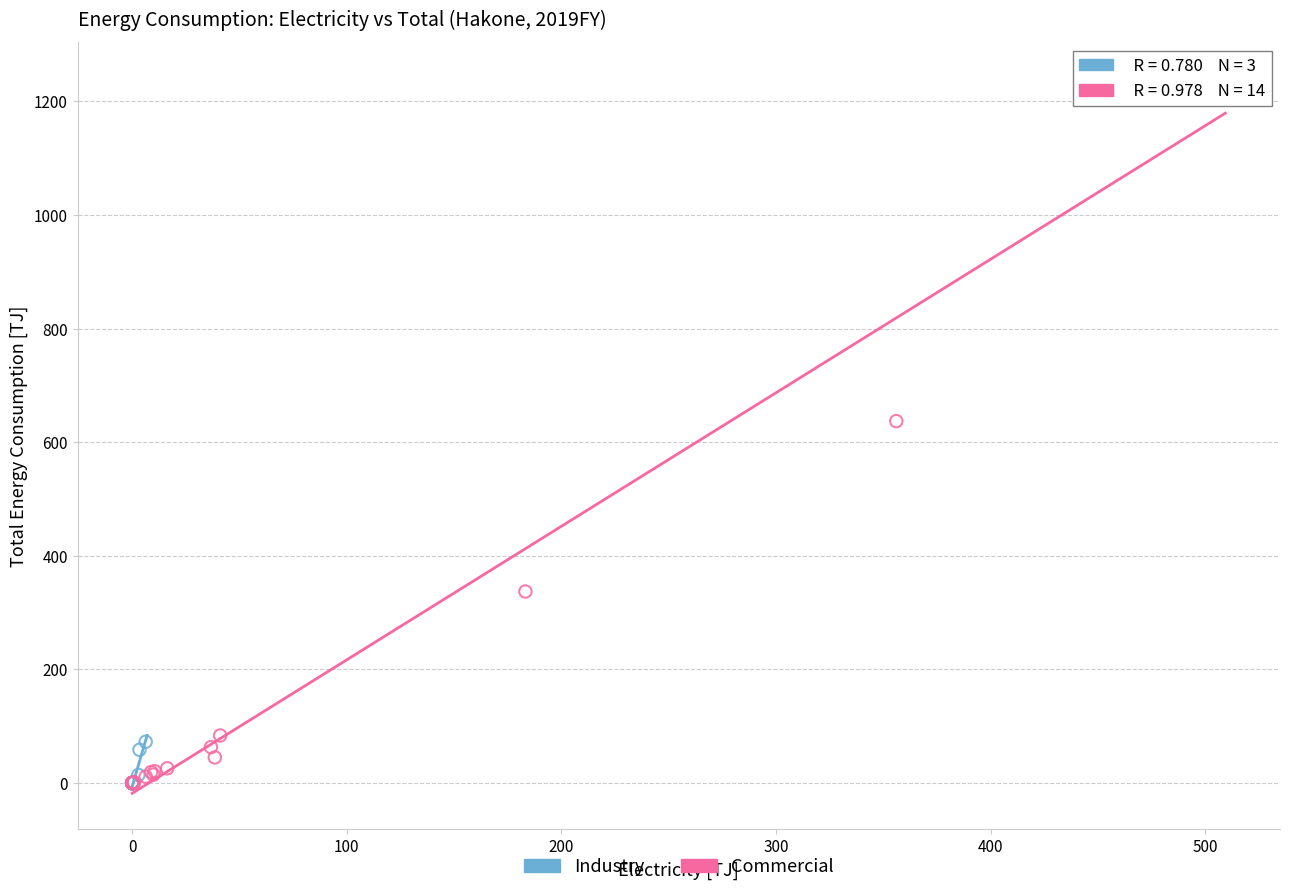

Which series has the widest spread of Y values?

Commercial